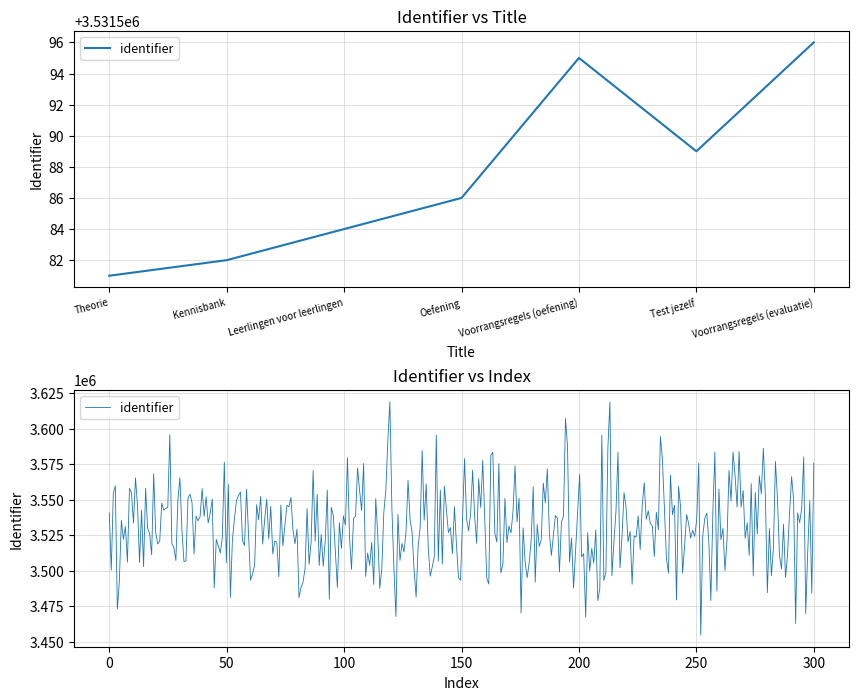

The value at Oefening is 3531586. True or false?

True